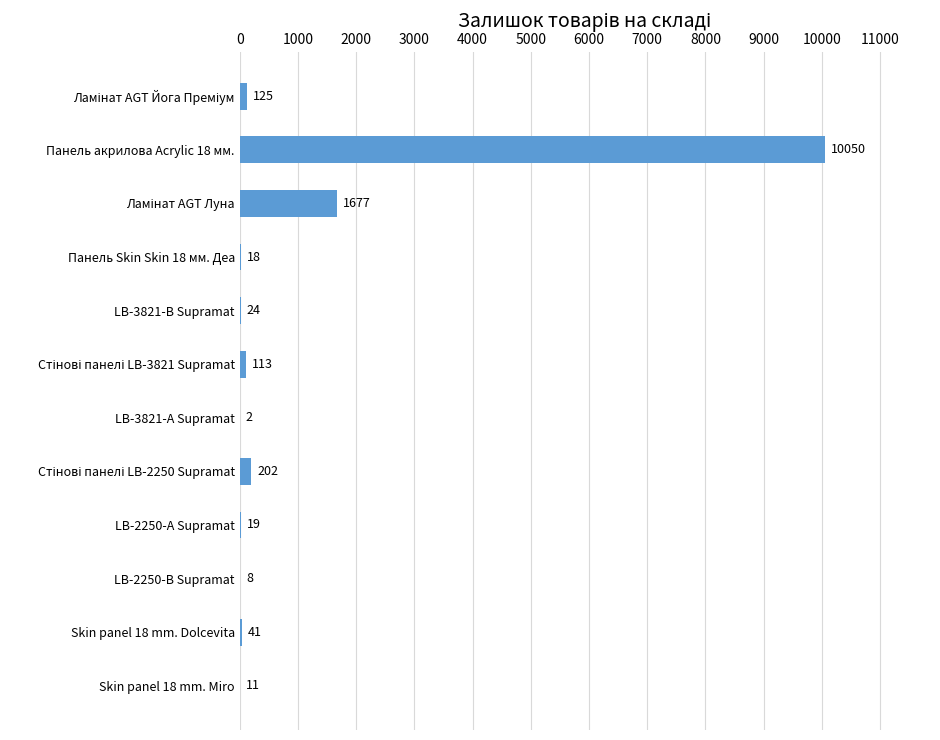

Which has a higher value, LB-2250-А Supramat or Панель Skin Skin 18 мм. Деа?

LB-2250-А Supramat